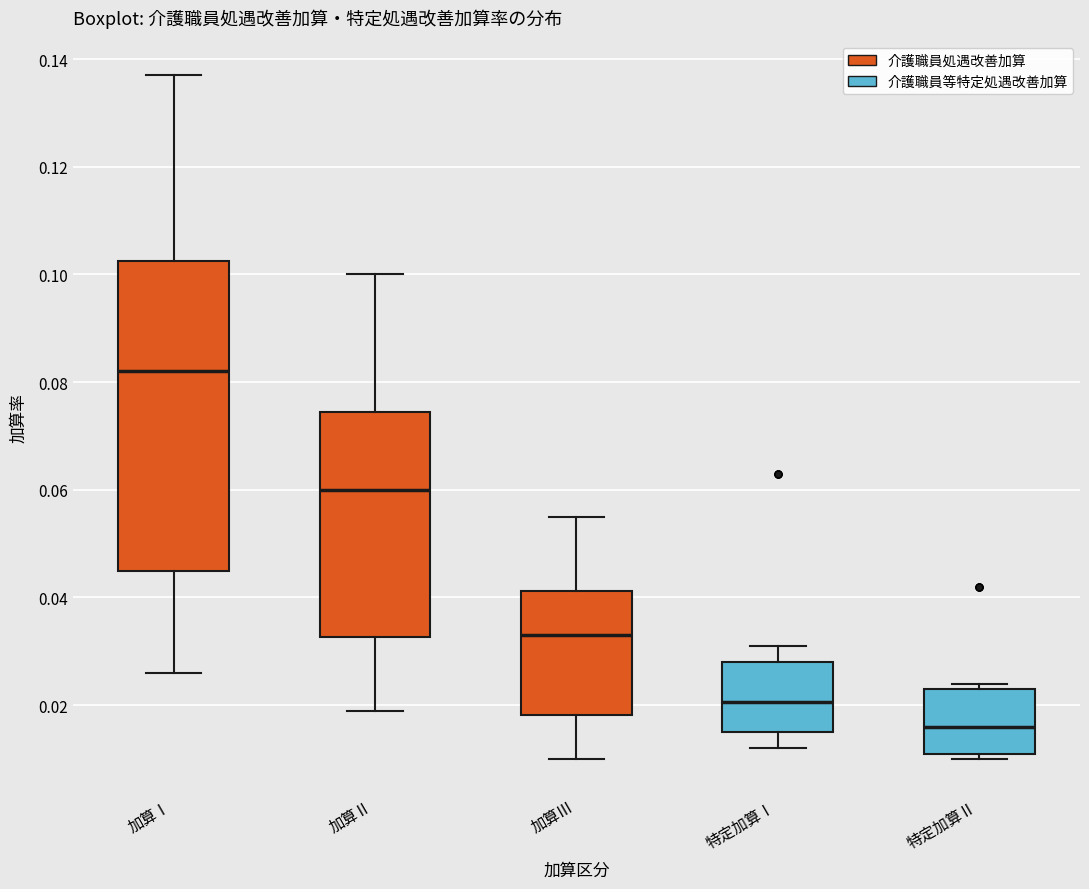

Which box is the tallest, from its lower edge to its upper edge?

加算Ⅰ